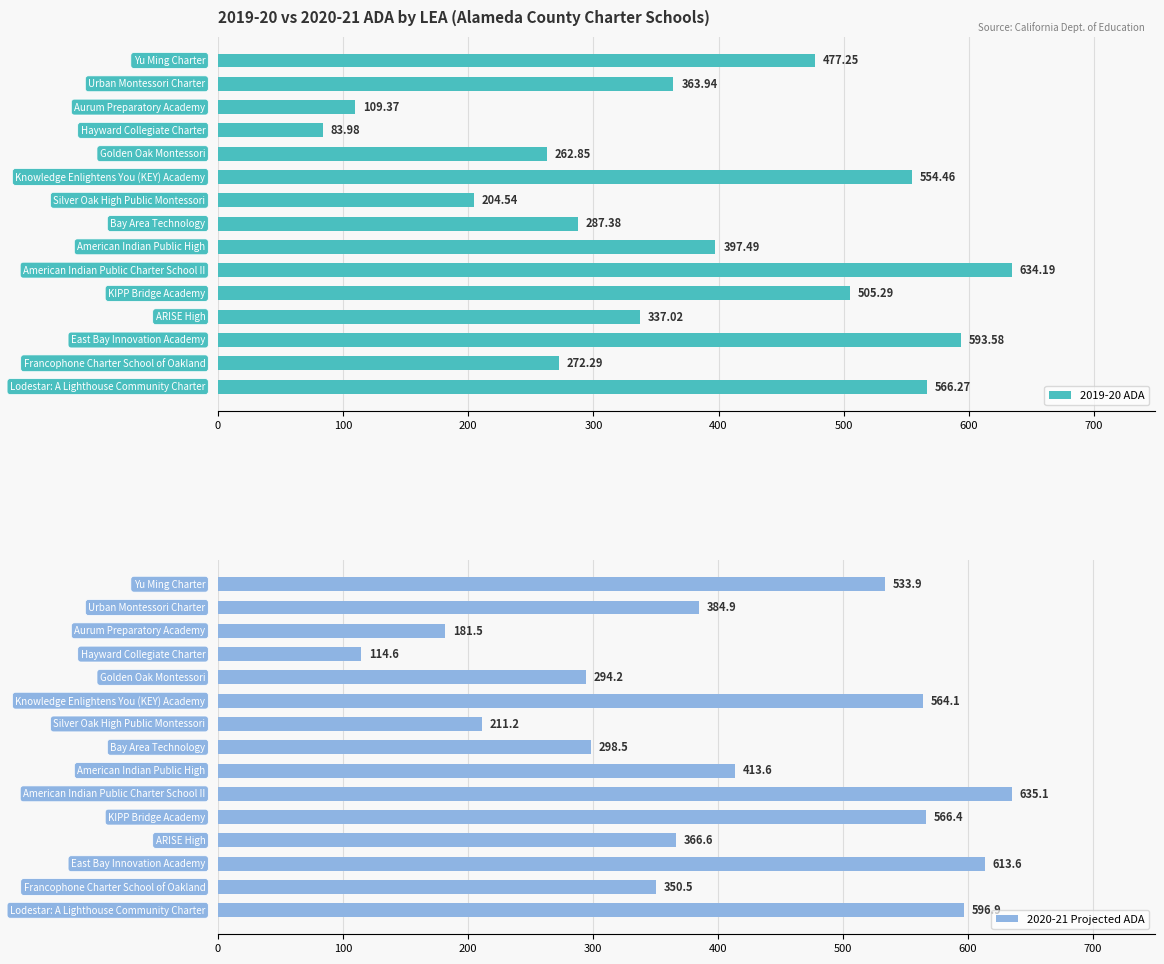

How many series are shown in this chart?

2